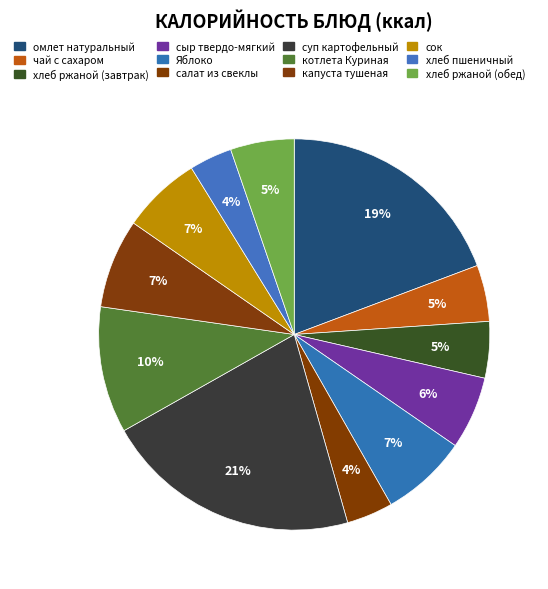

Count the number of slices in the pie.

12